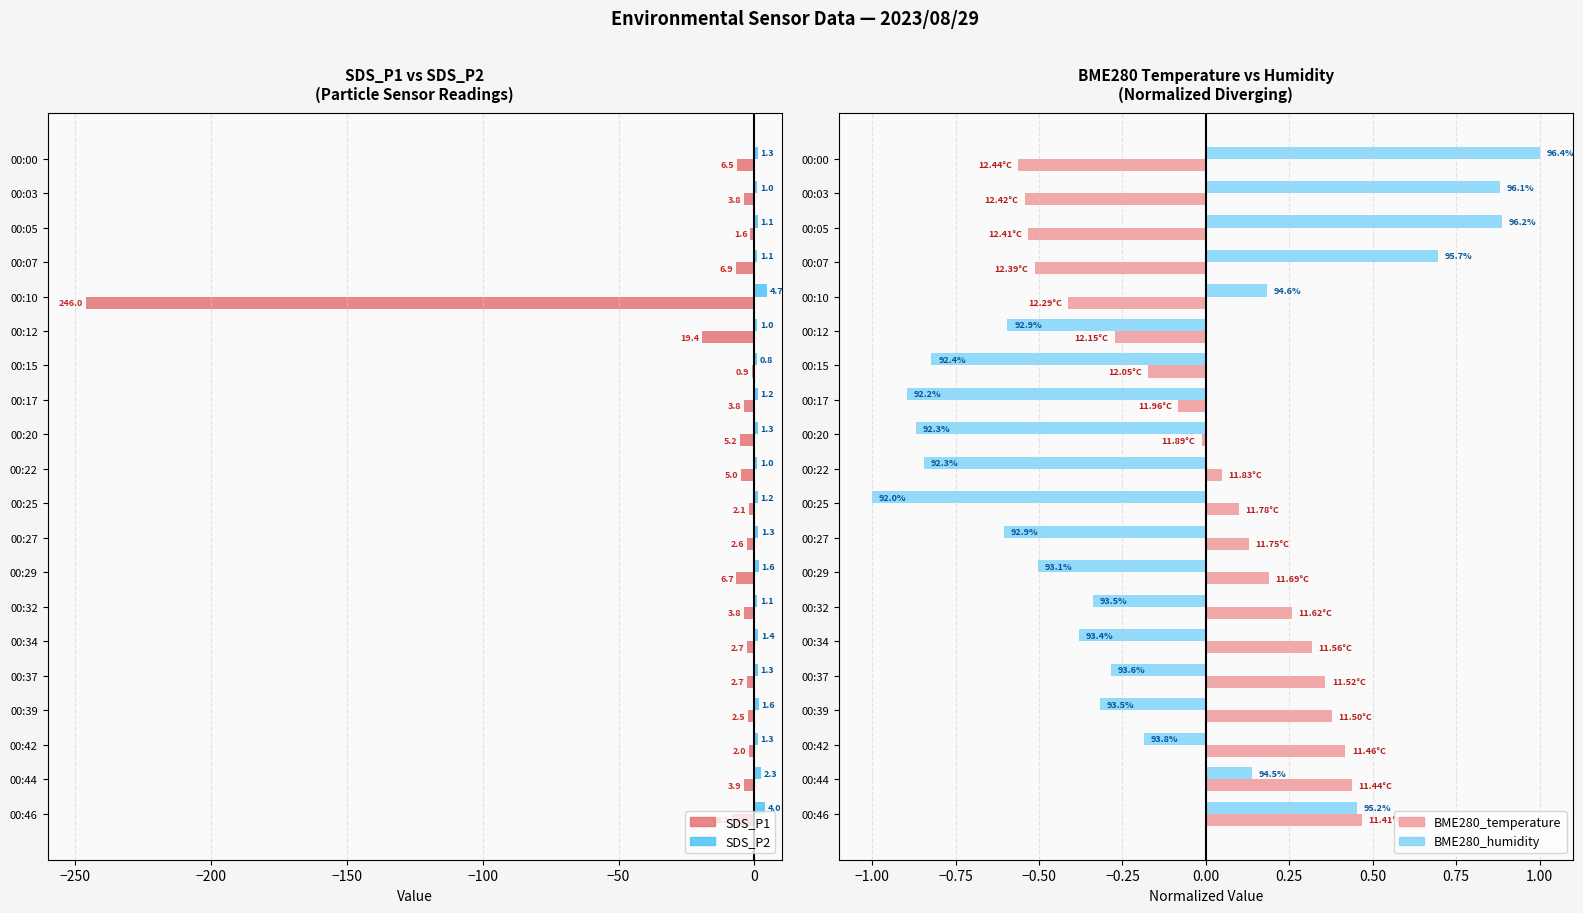

What value does the SDS_P2 series have at 00:17?

1.2